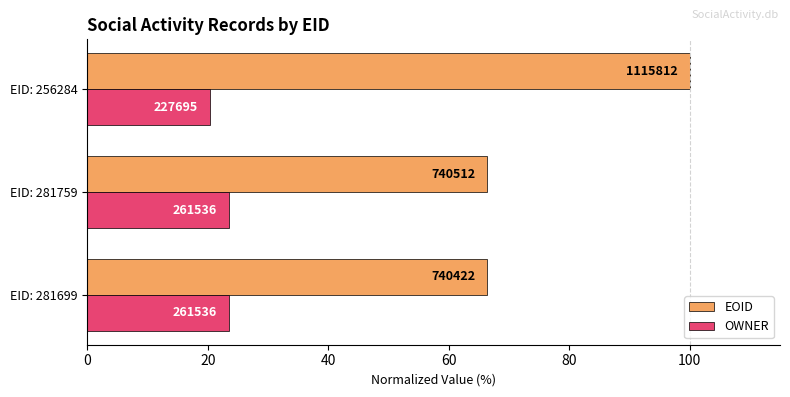

What are all the series names shown in the legend?

EOID, OWNER